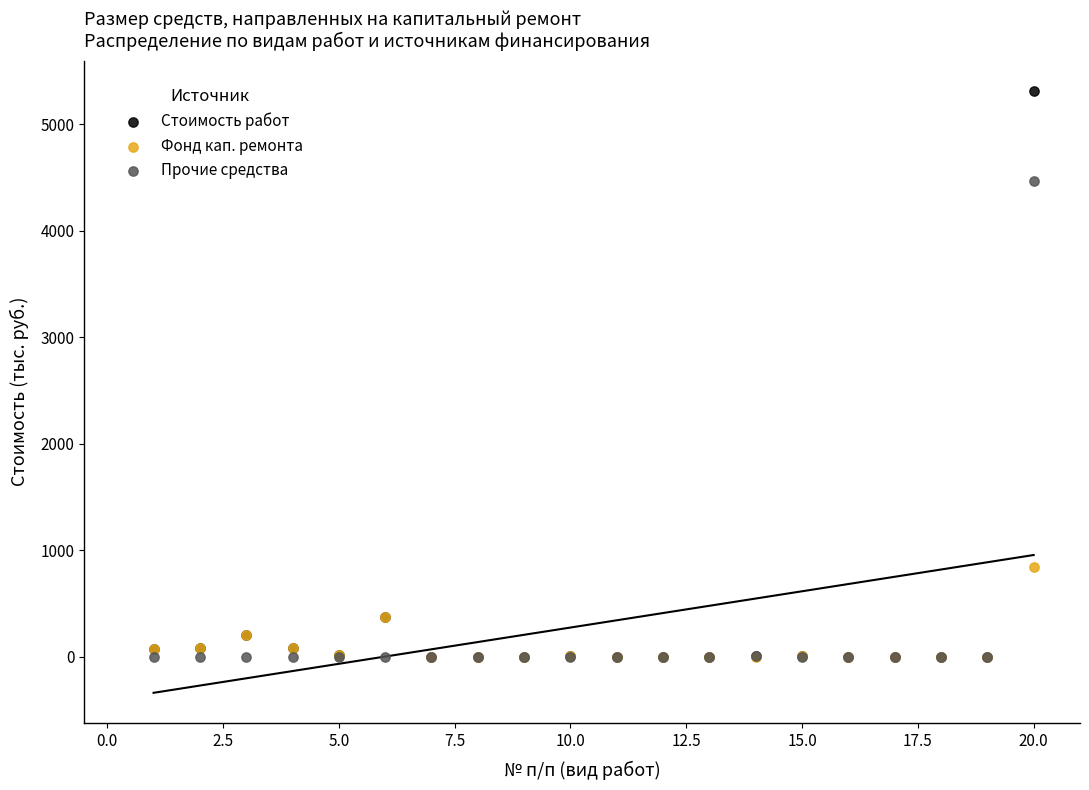

What are all the series names shown in the legend?

Стоимость работ, Фонд кап. ремонта, Прочие средства